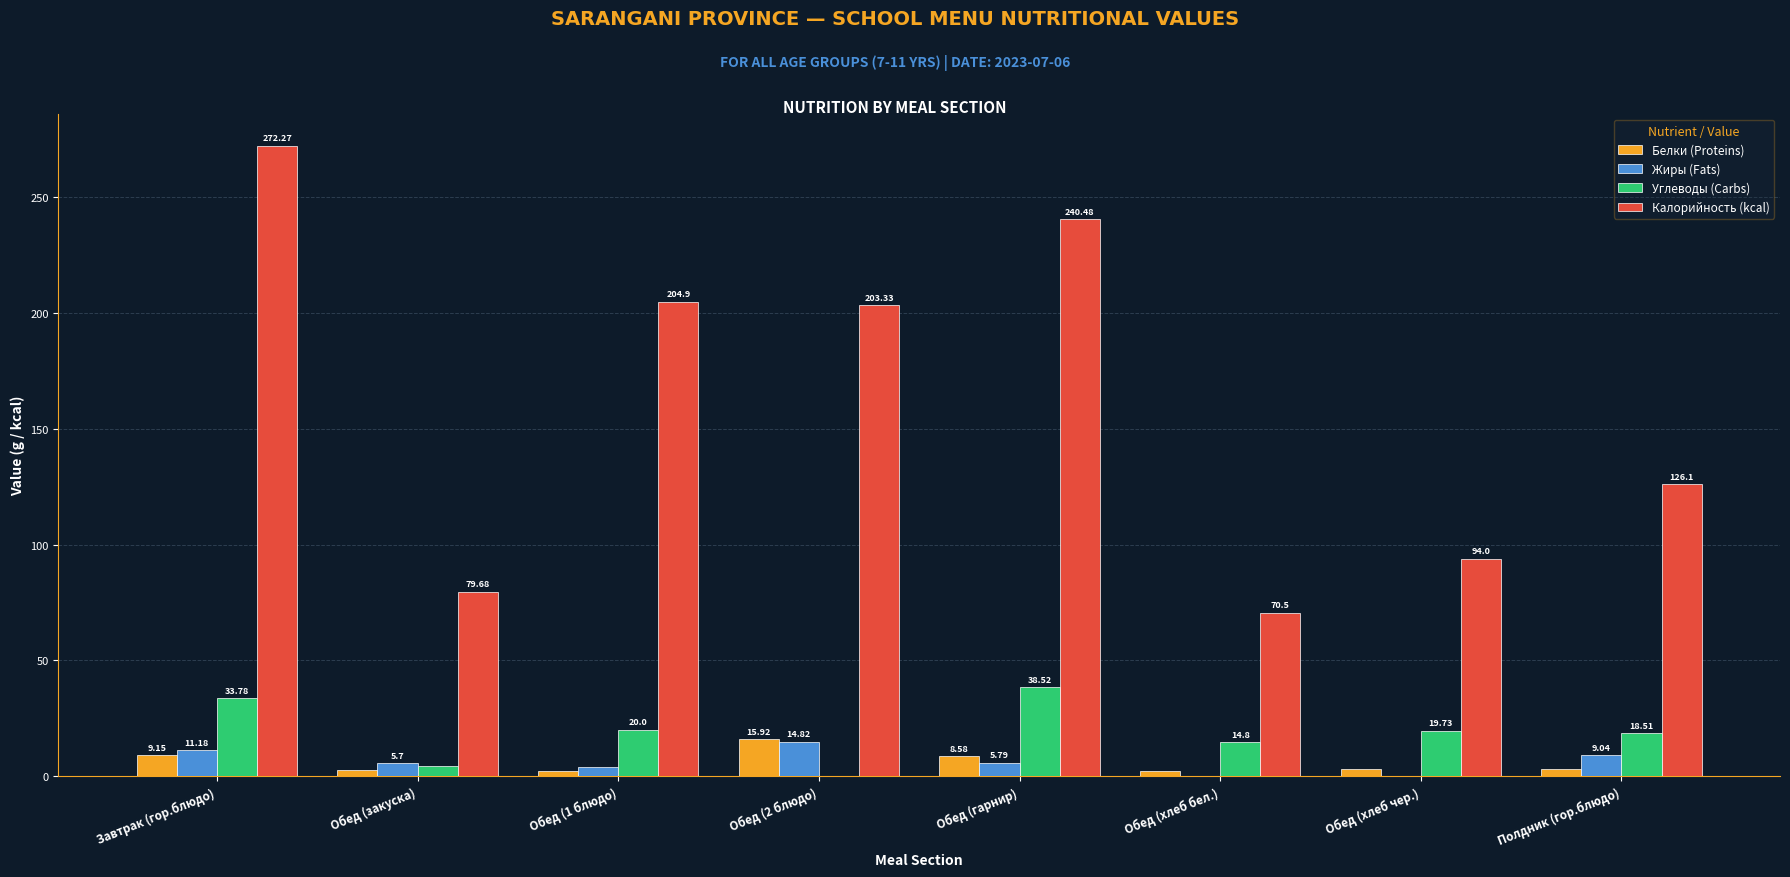

How many groups of bars are there?

8